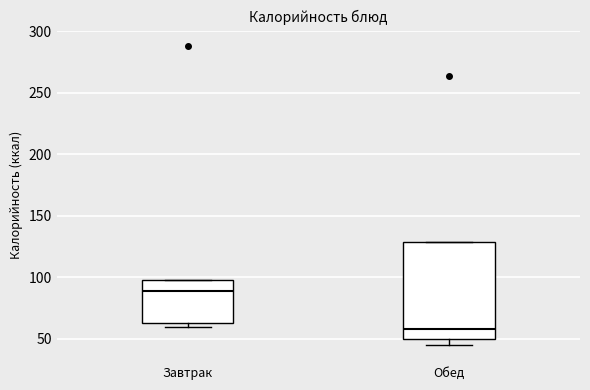

Where is the upper edge of the box for Обед on the y-axis? The values are not printed on the chart, so give them approximately, as read against the axis.

130